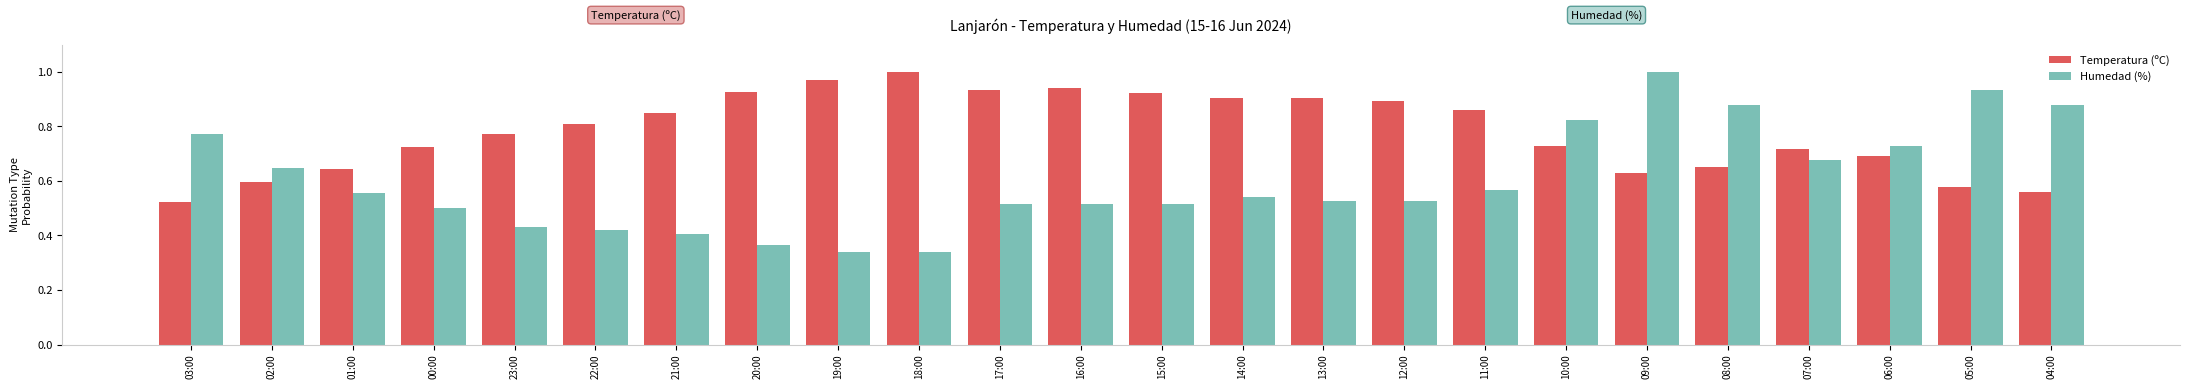

The Humedad (%) series shows 0.6 at 01:00. True or false?

True